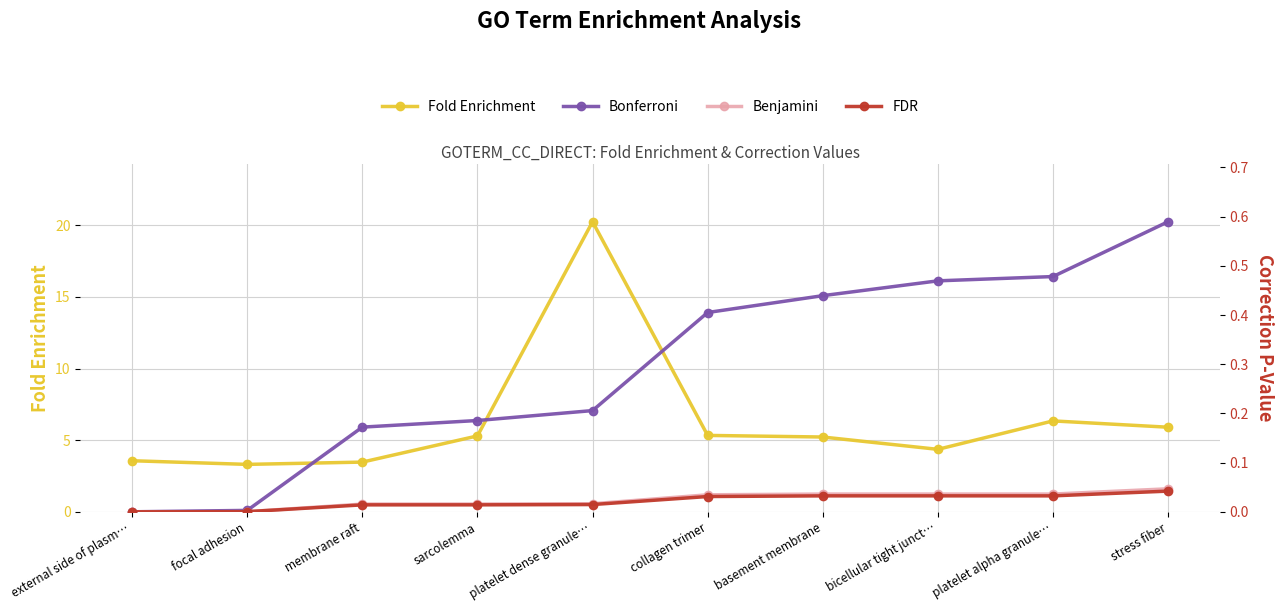

Between collagen trimer and platelet dense granule…, which is larger?

platelet dense granule…